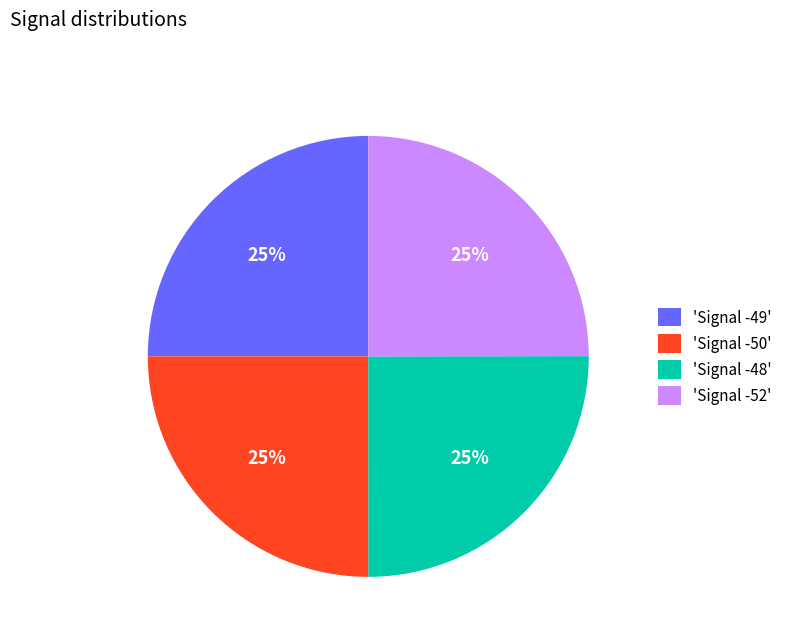

Is there a majority slice in this chart?

No